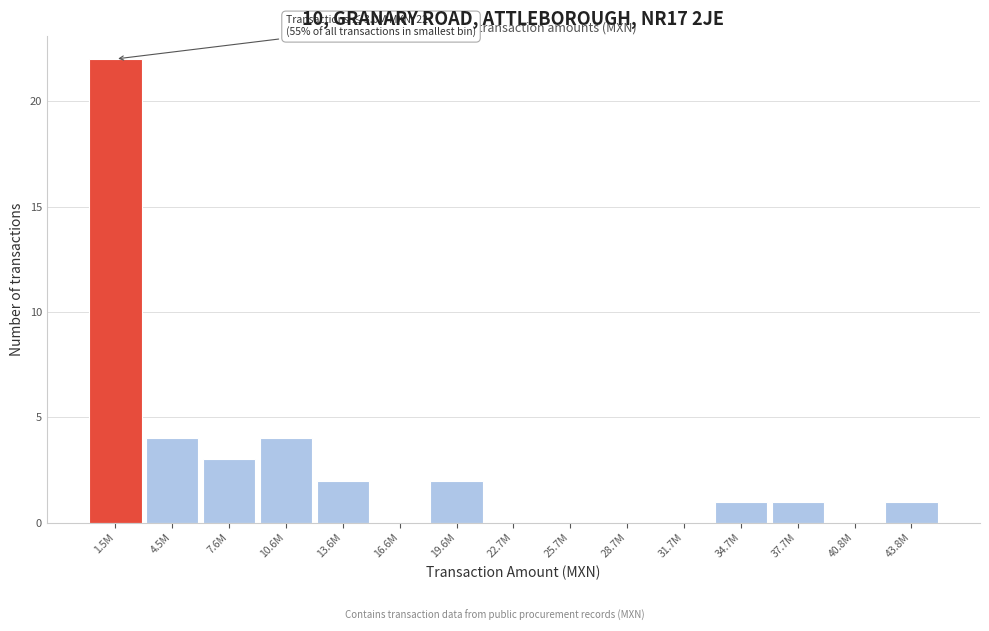

Reading left to right, transcribe all the data shown in this chart.

1.5M=22	4.5M=4	7.6M=3	10.6M=4	13.6M=2	16.6M=0	19.6M=2	22.7M=0	25.7M=0	28.7M=0	31.7M=0	34.7M=1	37.7M=1	40.8M=0	43.8M=1